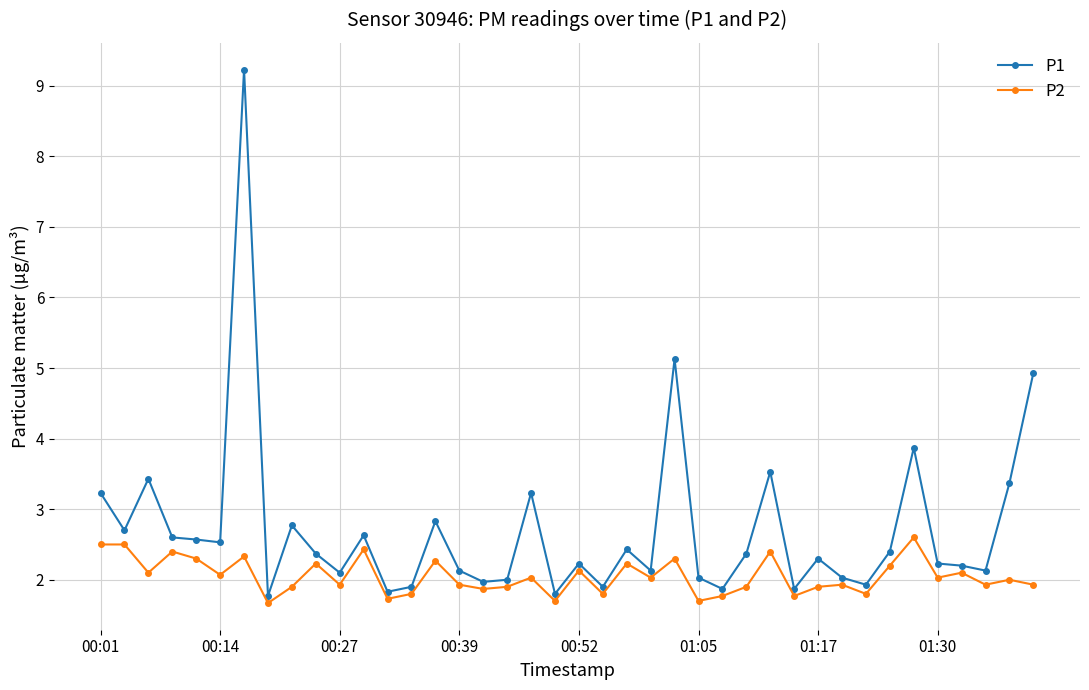

Rank the series by their maximum value, from highest to lowest.

P1, P2